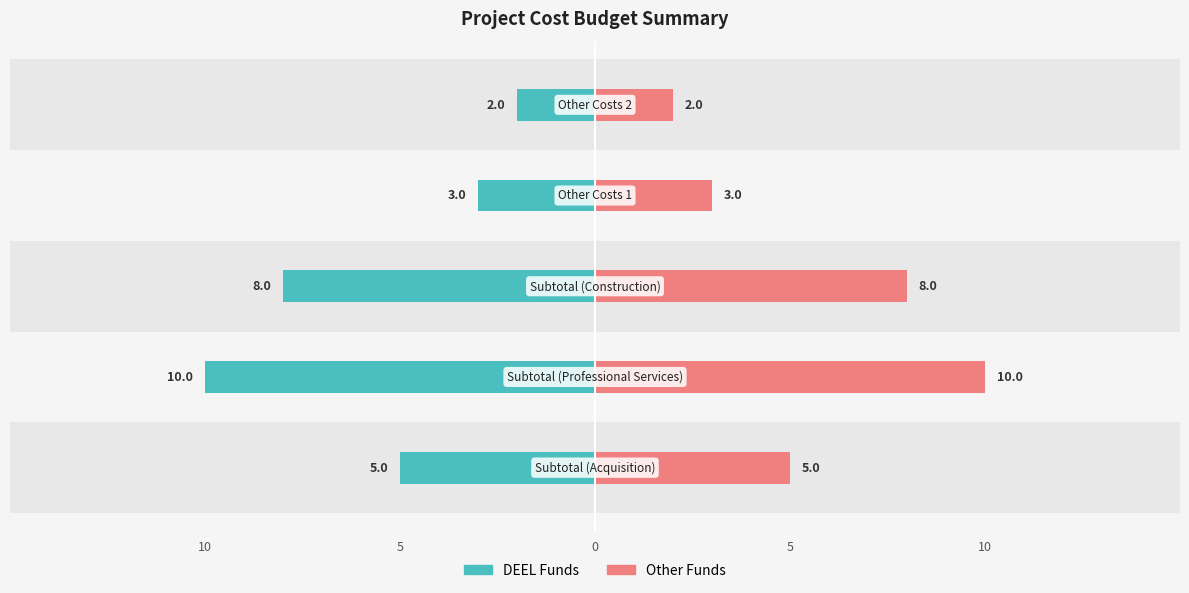

Which series has the largest range (max minus min)?

DEEL Funds